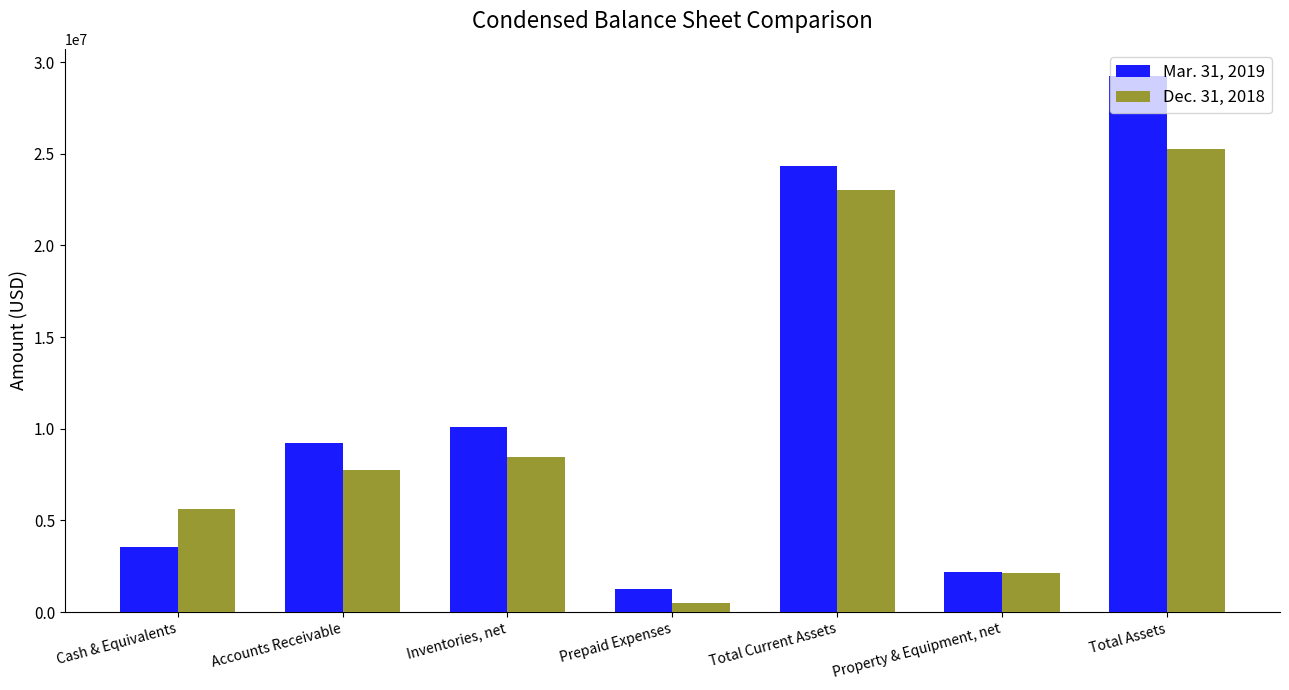

What is the label of the 5th bar from the left?

Total Current Assets